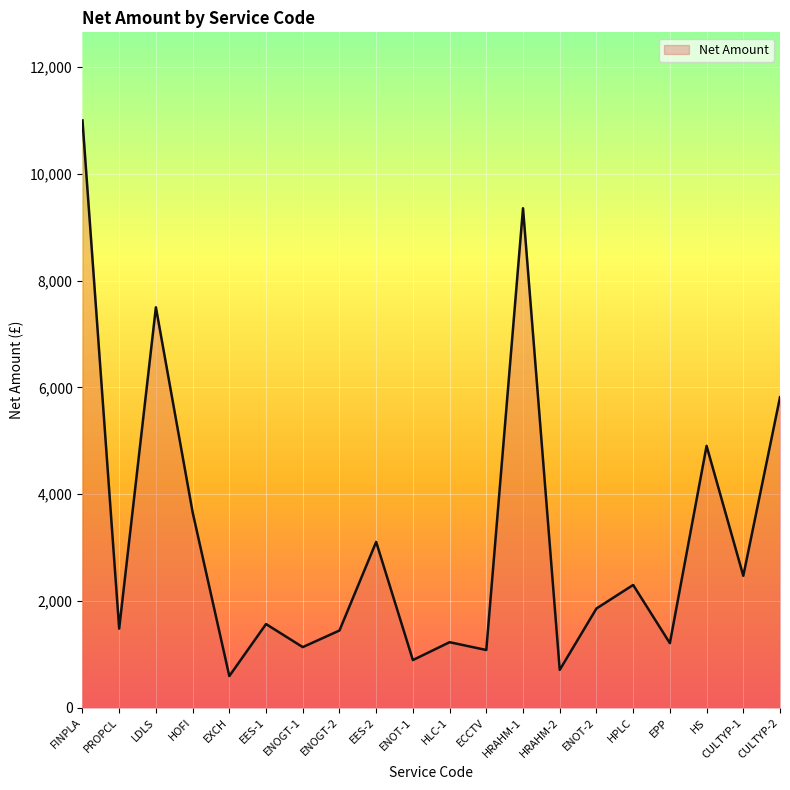

Does the chart have visible grid lines?

Yes